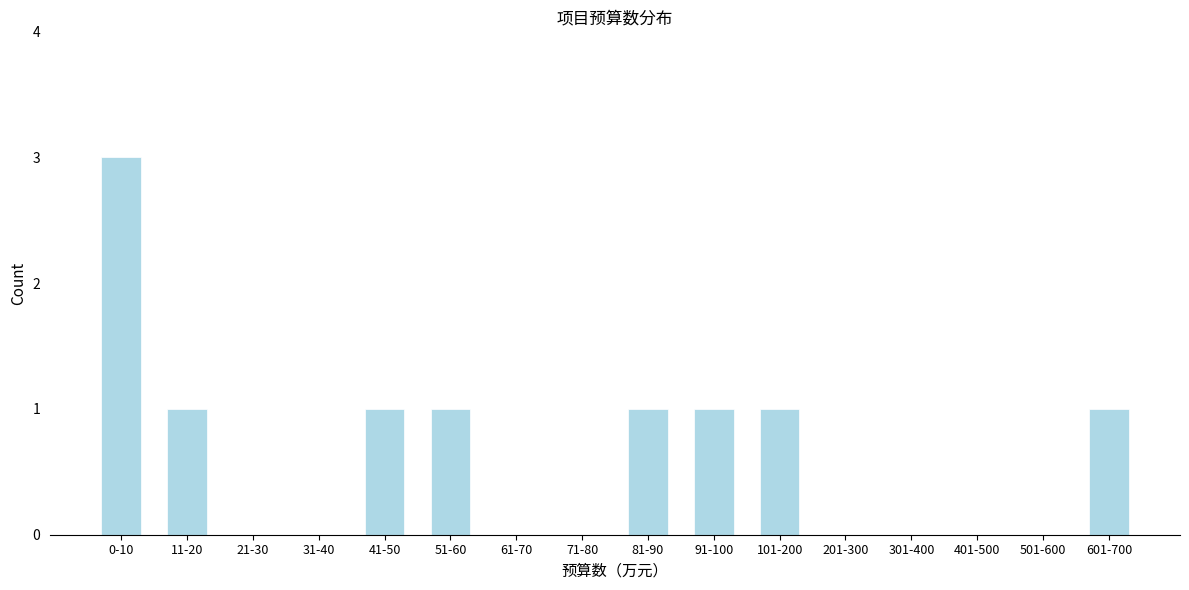

Reading left to right, transcribe all the data shown in this chart.

0-10=3	11-20=1	21-30=0	31-40=0	41-50=1	51-60=1	61-70=0	71-80=0	81-90=1	91-100=1	101-200=1	201-300=0	301-400=0	401-500=0	501-600=0	601-700=1